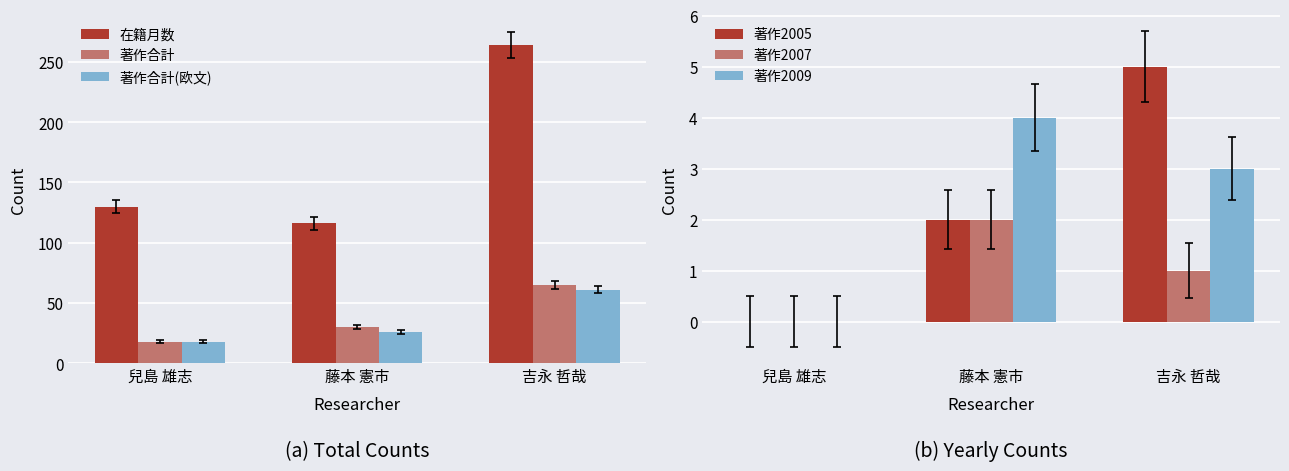

Between 藤本 憲市 and 兒島 雄志, which is larger?

兒島 雄志